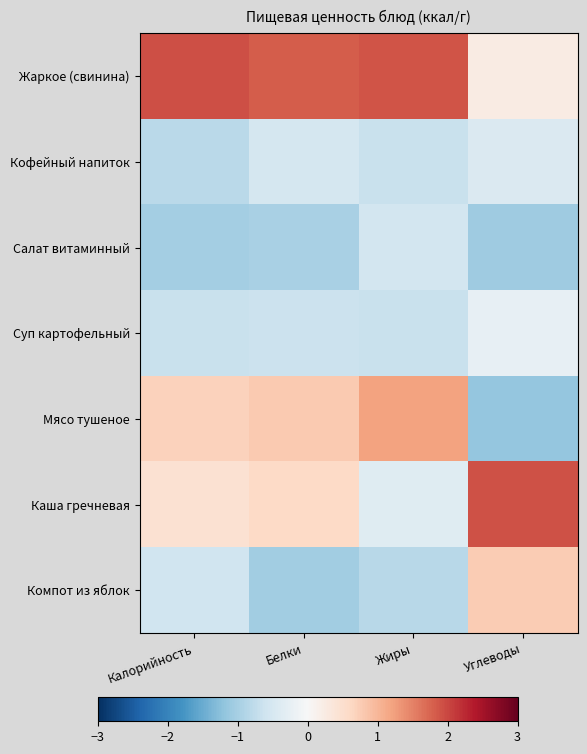

How many distinct data groups are displayed?

7